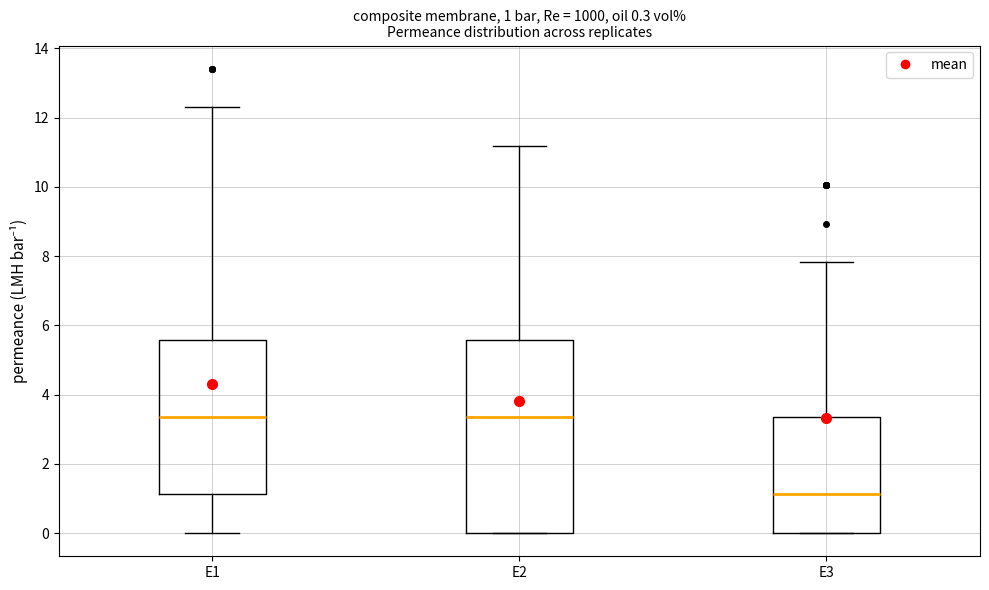

Comparing the boxes themselves (not the whiskers), which one is the tallest?

E2